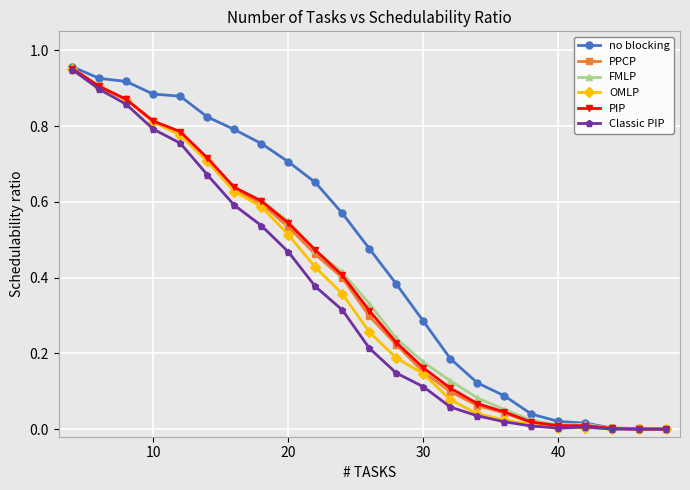

What is the sum of all Classic PIP values?

7.8